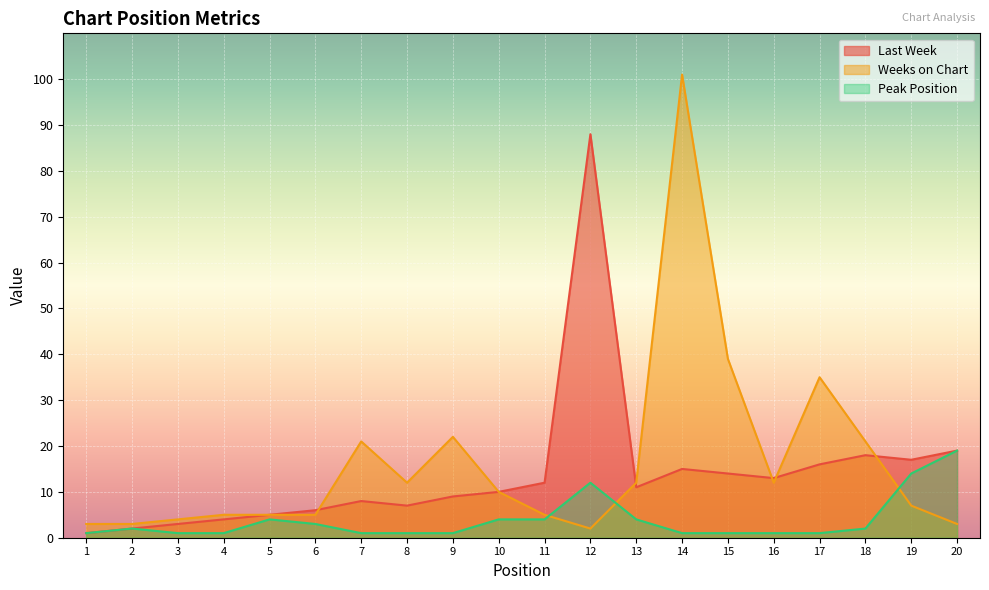

Which series has the largest total across all categories?

Weeks on Chart